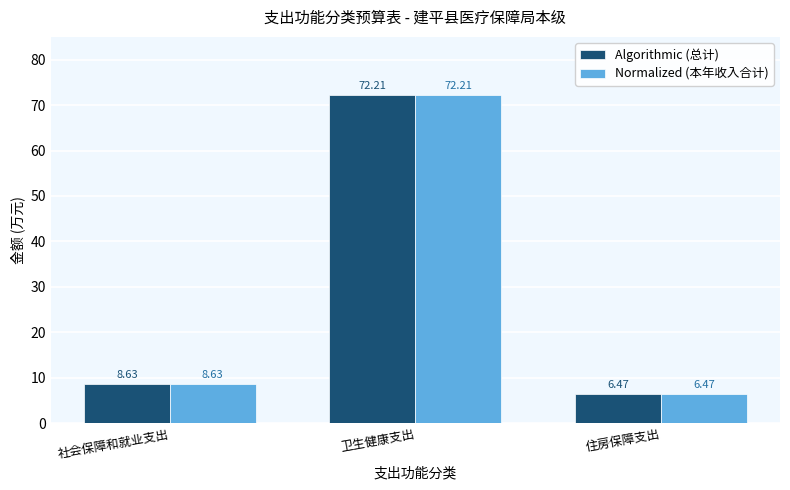

Is it true that Algorithmic (总计) equals 6.5 at 住房保障支出?

True